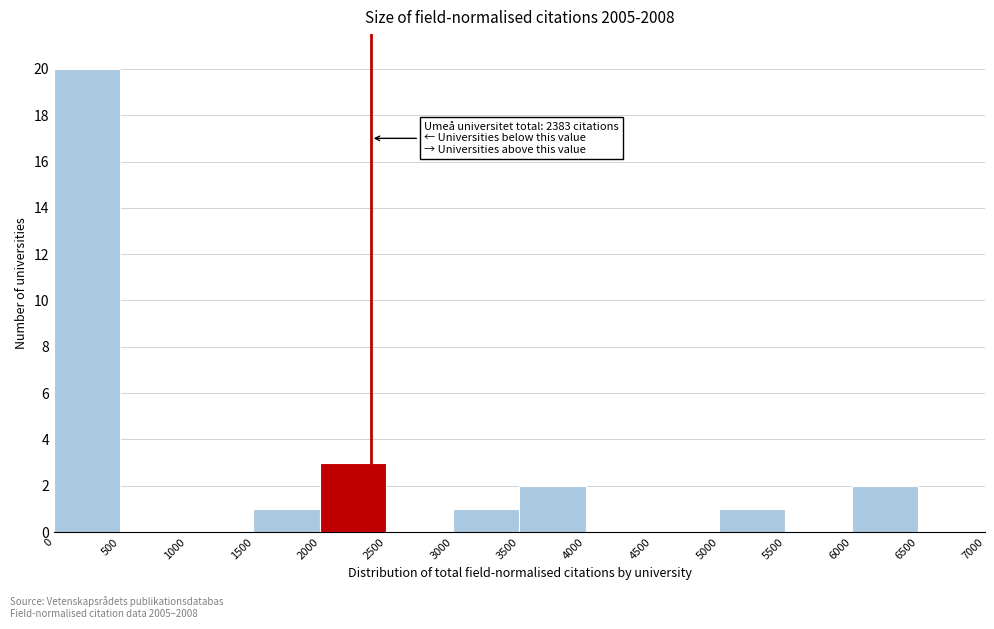

Over which range of the x-axis is the bar tallest?

0 to 500